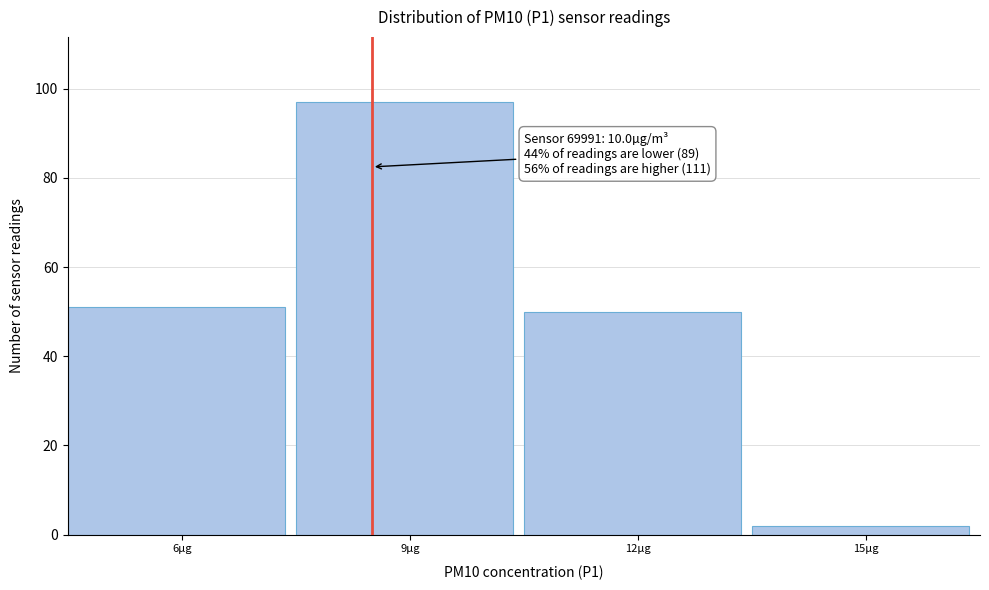

Reading left to right, list all the values displayed in this chart.

51	97	50	2